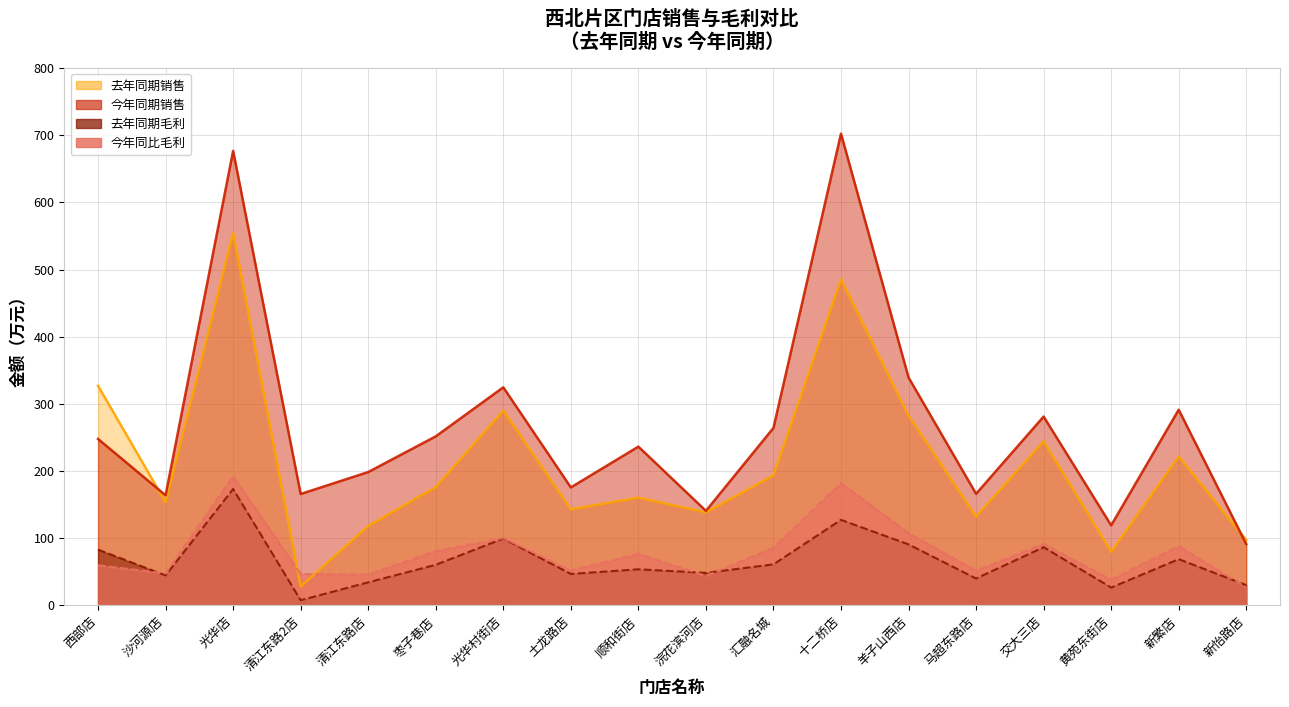

What position from the right is 土龙路店?

11